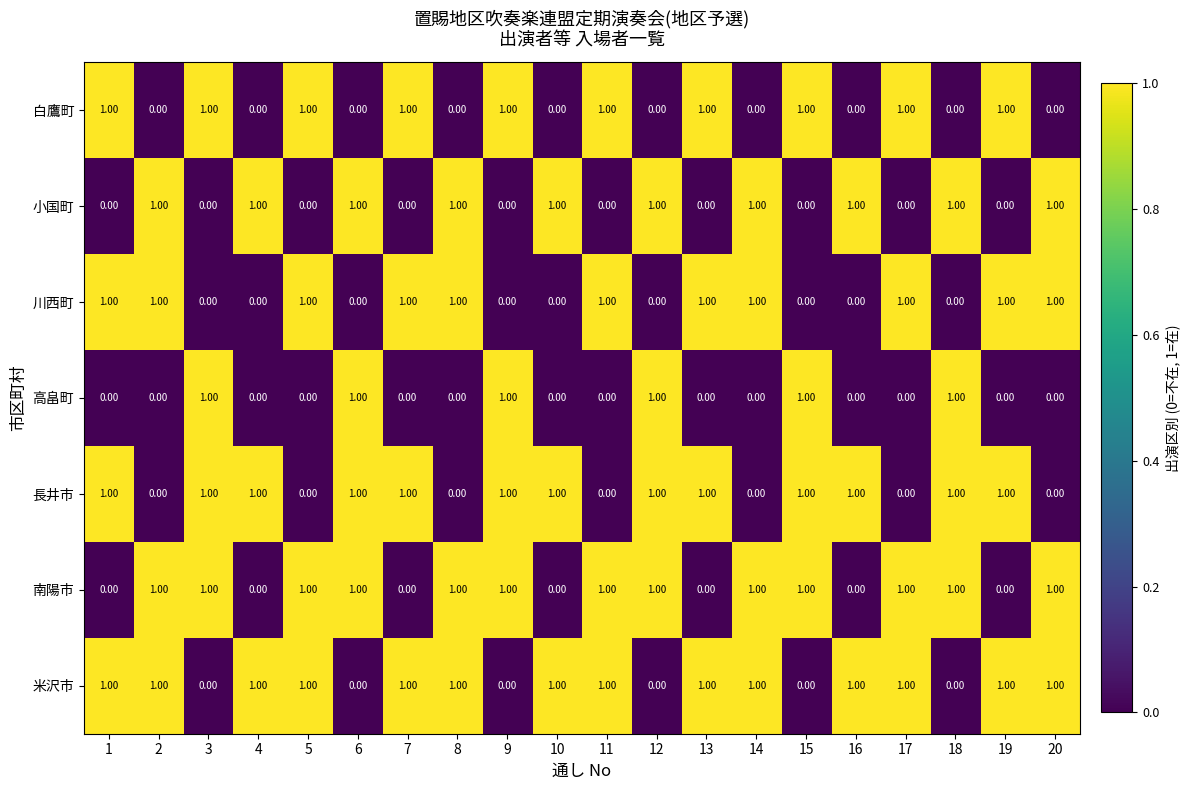

What is the total value across all series at 1?

4